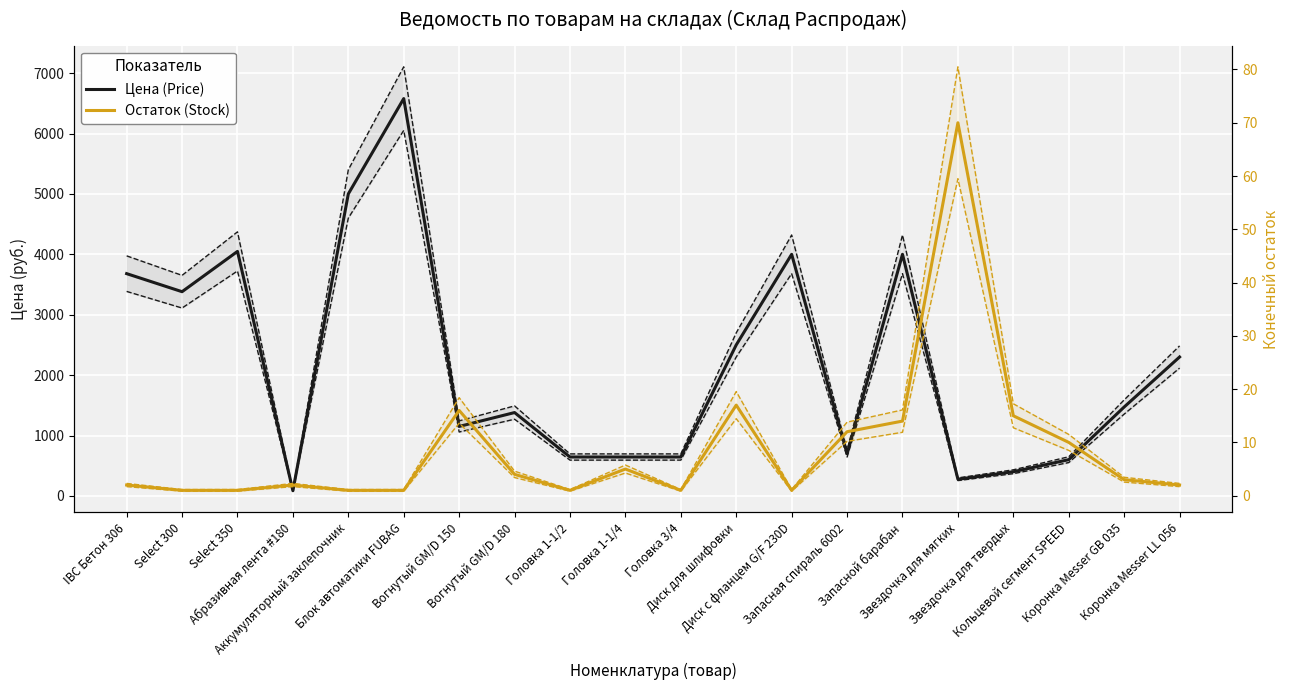

Which series has the largest range (max minus min)?

Цена (Price)